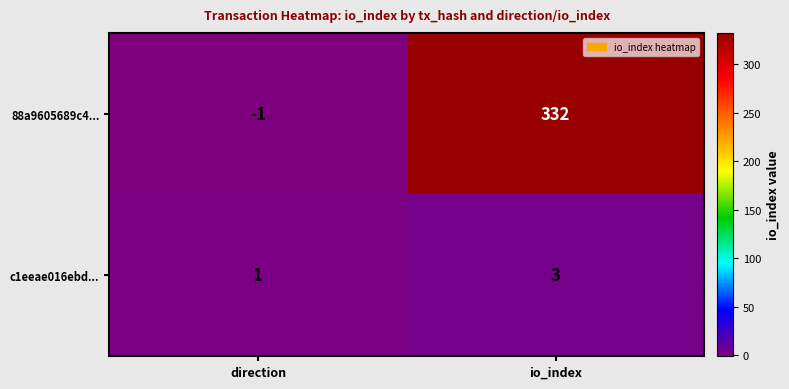

True or false: c1eeae016ebd... has a value of 1 at direction.

True